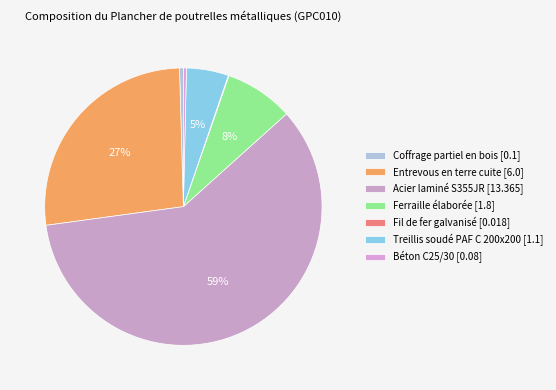

Is Acier laminé S355JR the majority of the pie?

Yes